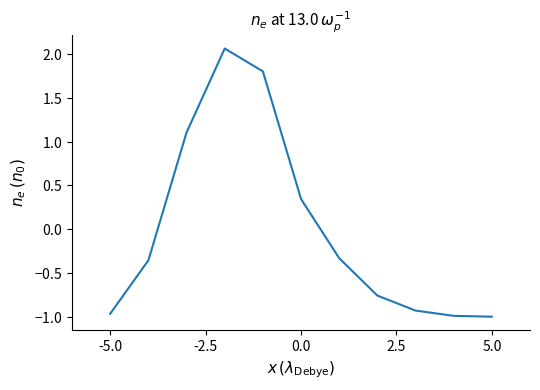

Does the chart have visible grid lines?

No